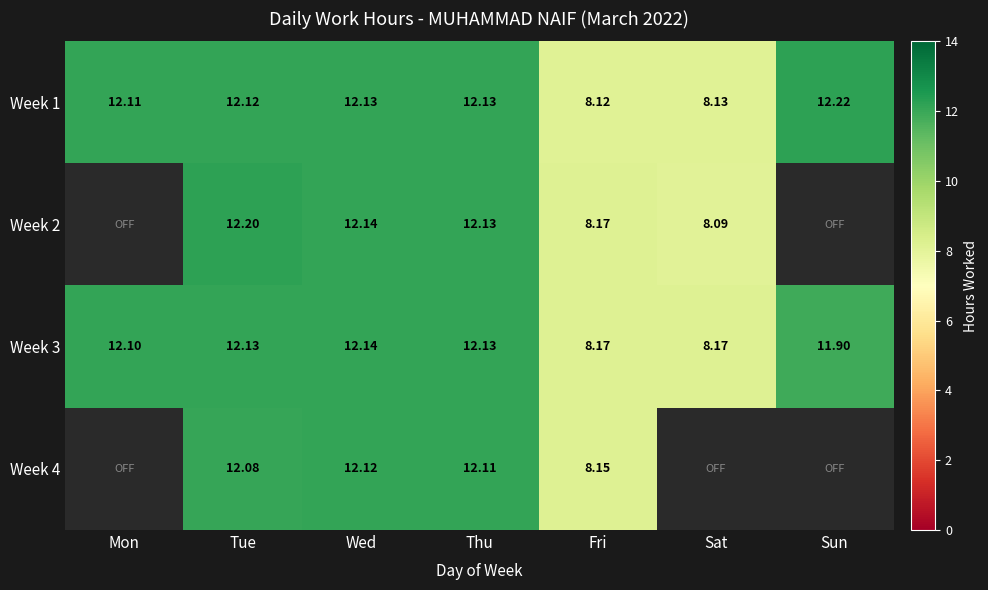

How many data points in Week 1 are above 12?

5